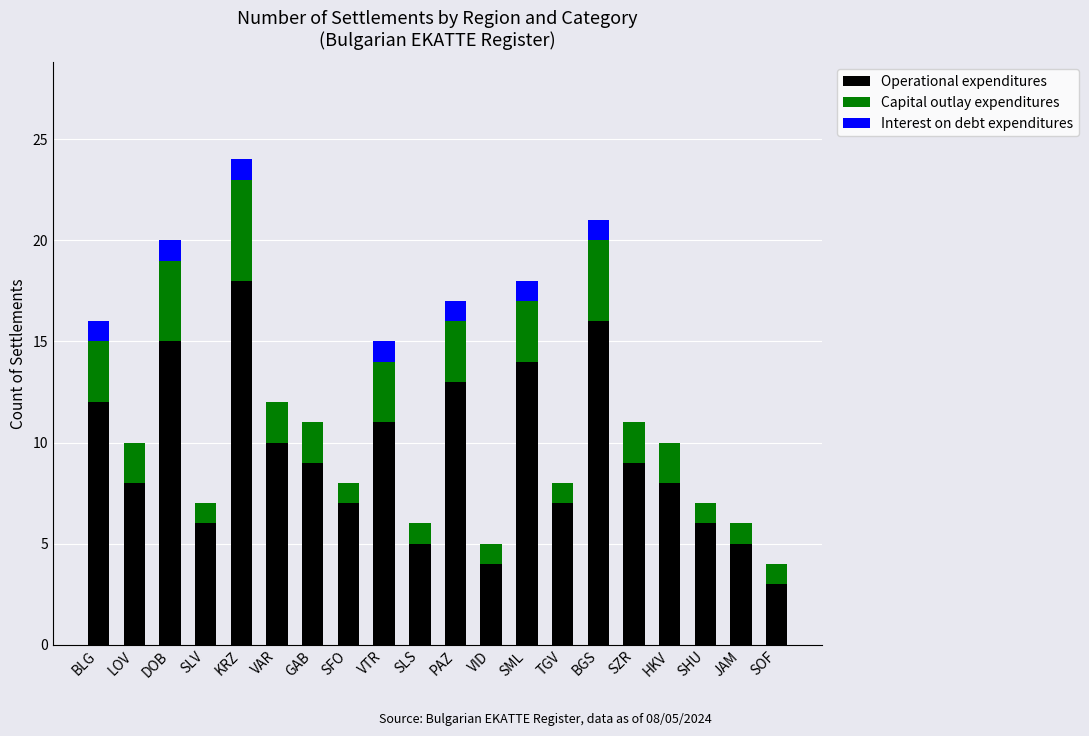

What is the approximate value of Operational expenditures at JAM?

5